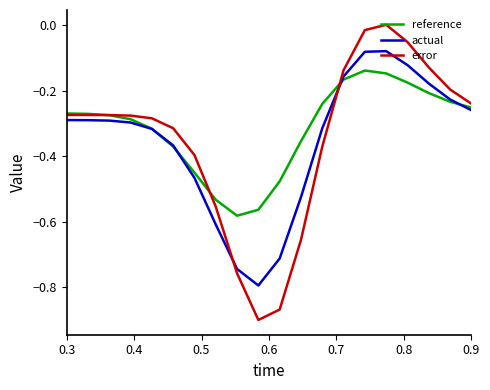

Which series has the widest spread of values?

error